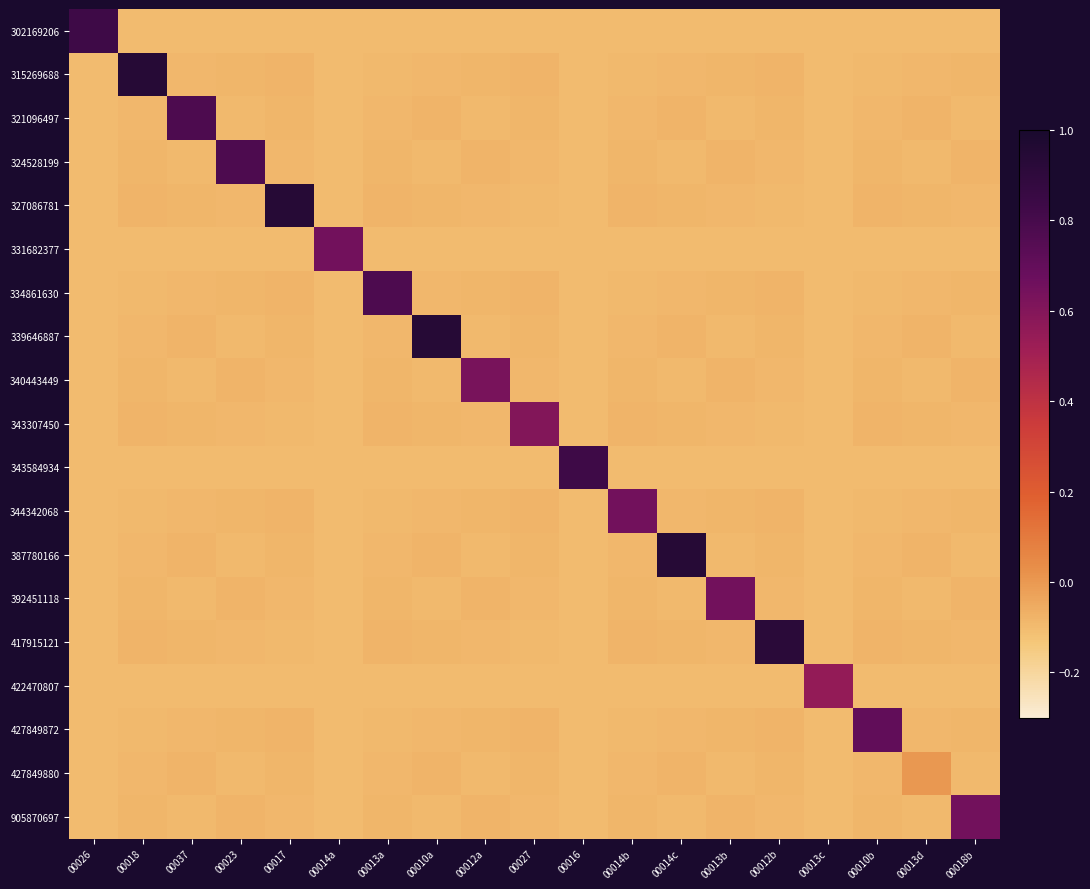

Between 00013c and 00018b, which is larger?

00013c